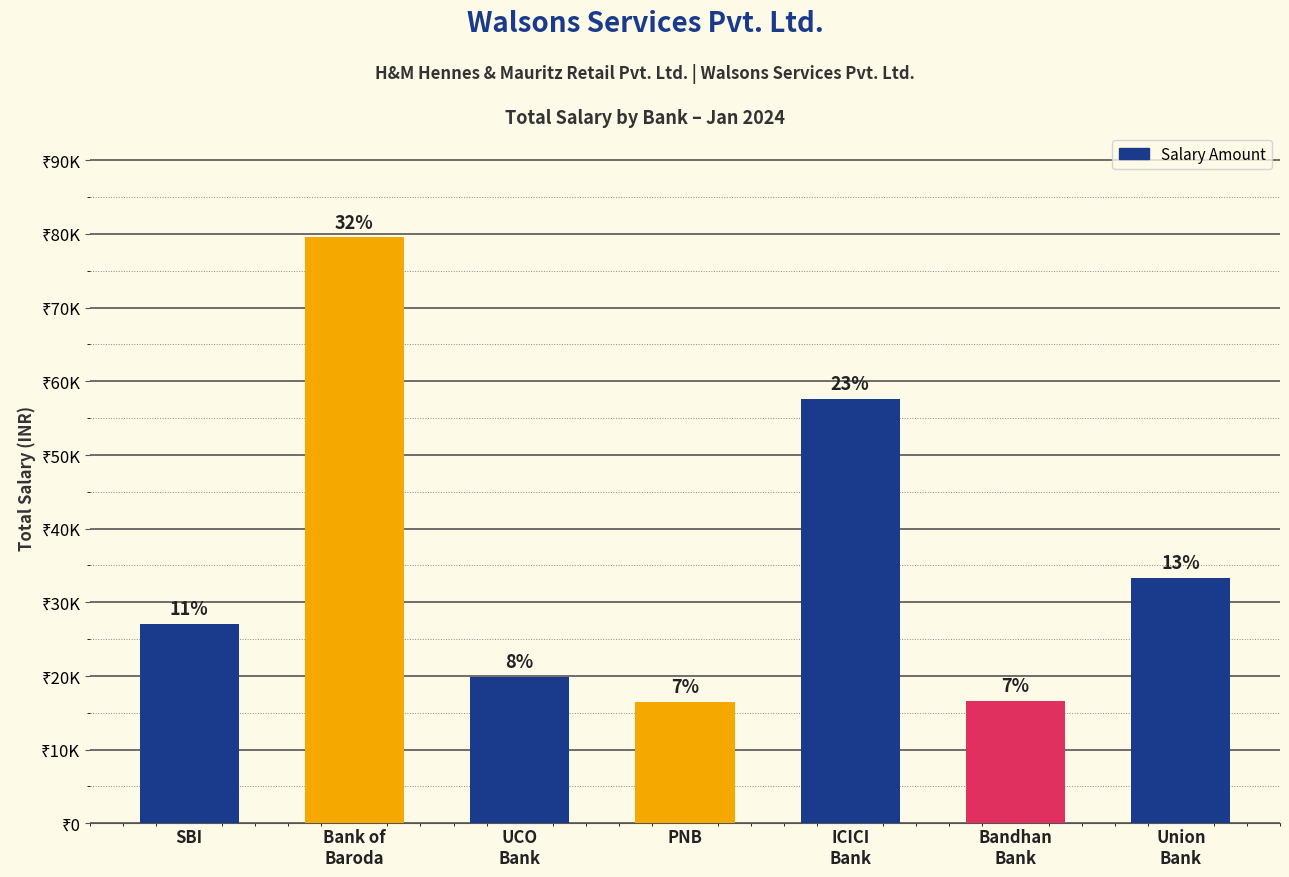

Where does the data first go above 27100?

Bank of
Baroda